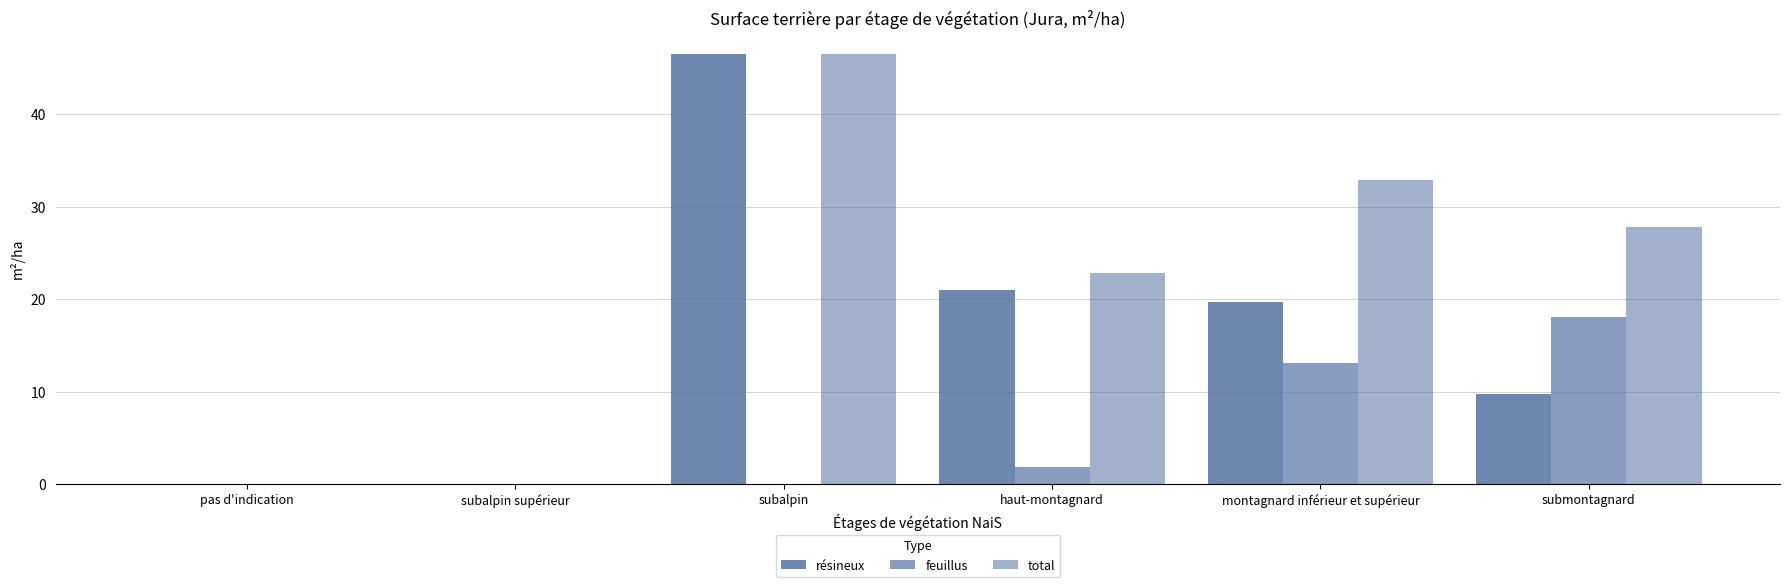

Are the bars grouped side by side (vs. stacked)?

Yes